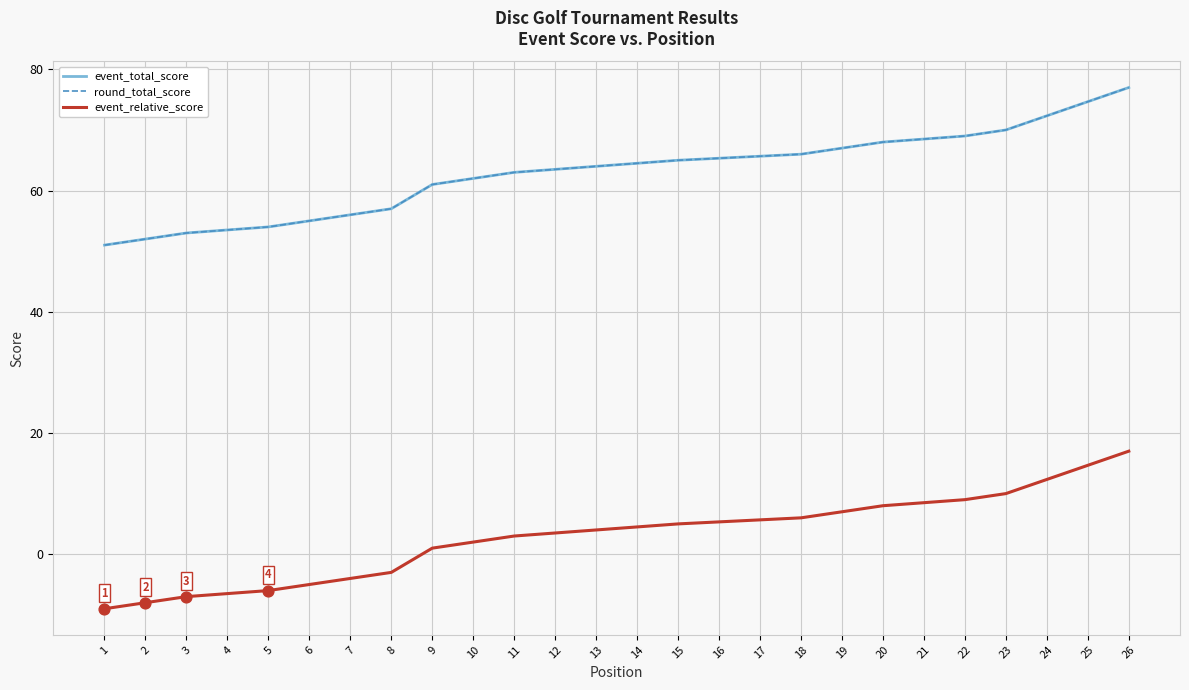

What is the total value across all series at 2?

96